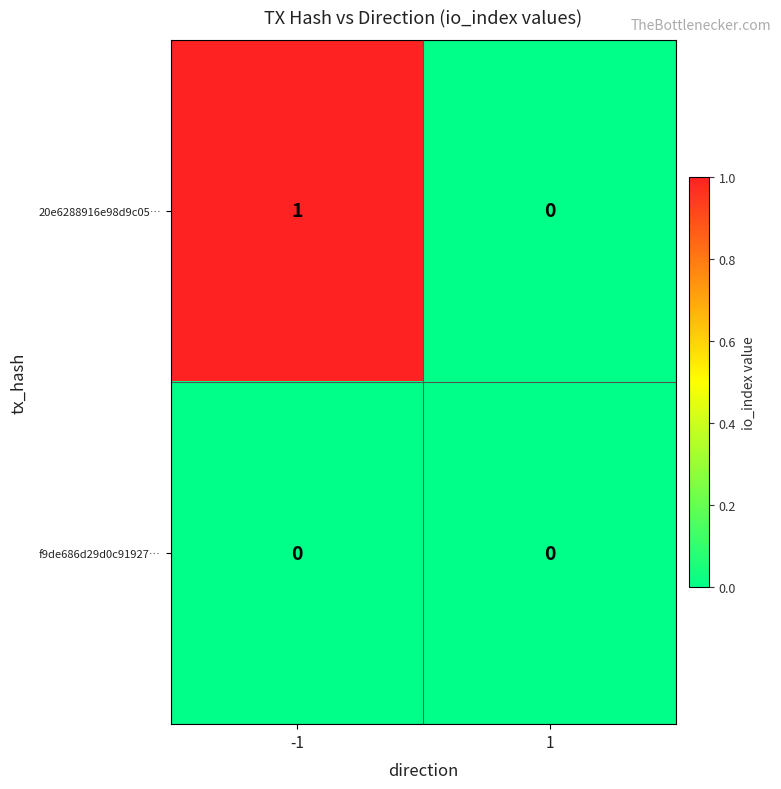

The f9de686d29d0c91927… series shows 0 at 1. True or false?

True